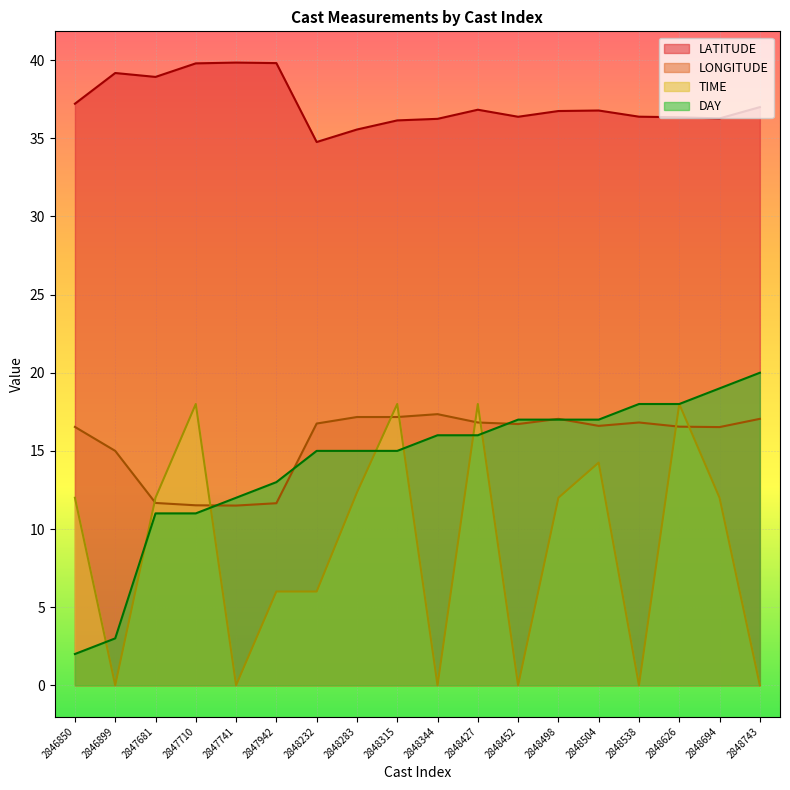

True or false: TIME and LONGITUDE intersect in this chart.

True